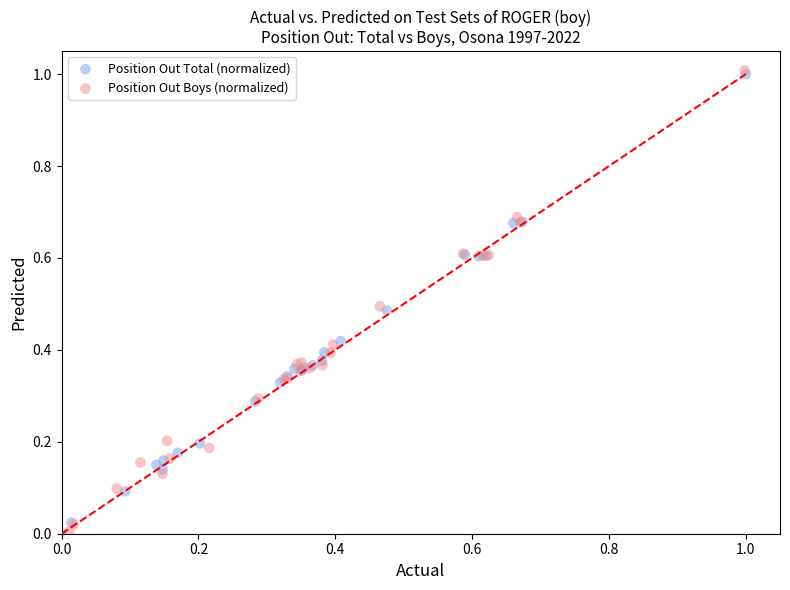

Which series has the largest Y range (max minus min)?

Position Out Boys (normalized)